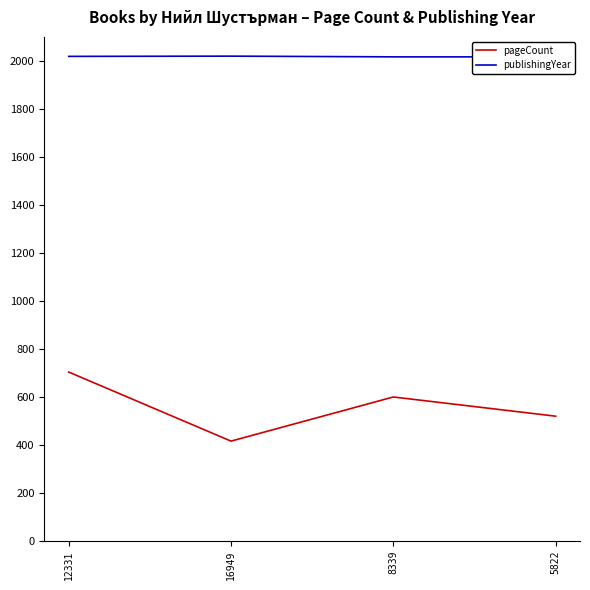

Is it true that pageCount equals 151 at 12331?

False